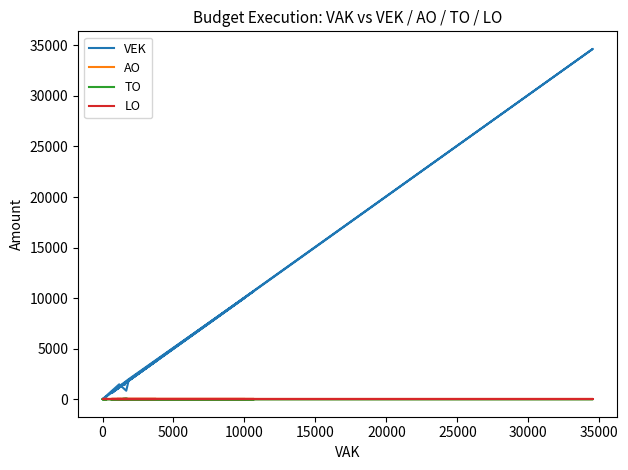

Count the number of categories in the chart.

20